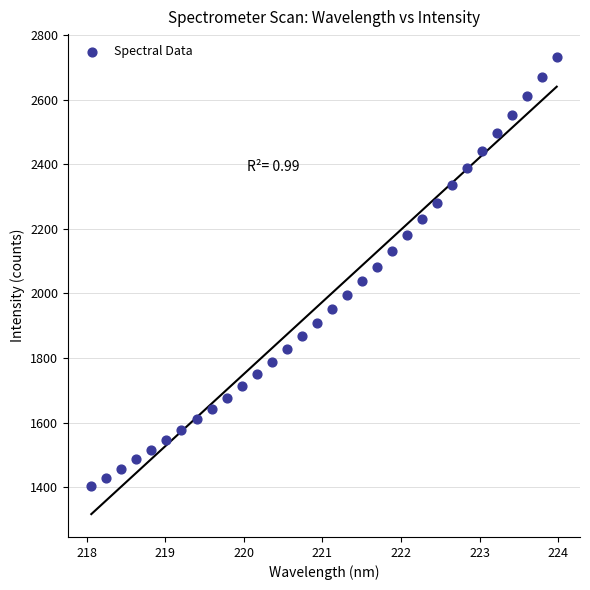

What is the range of X values (max minus min)?

5.9